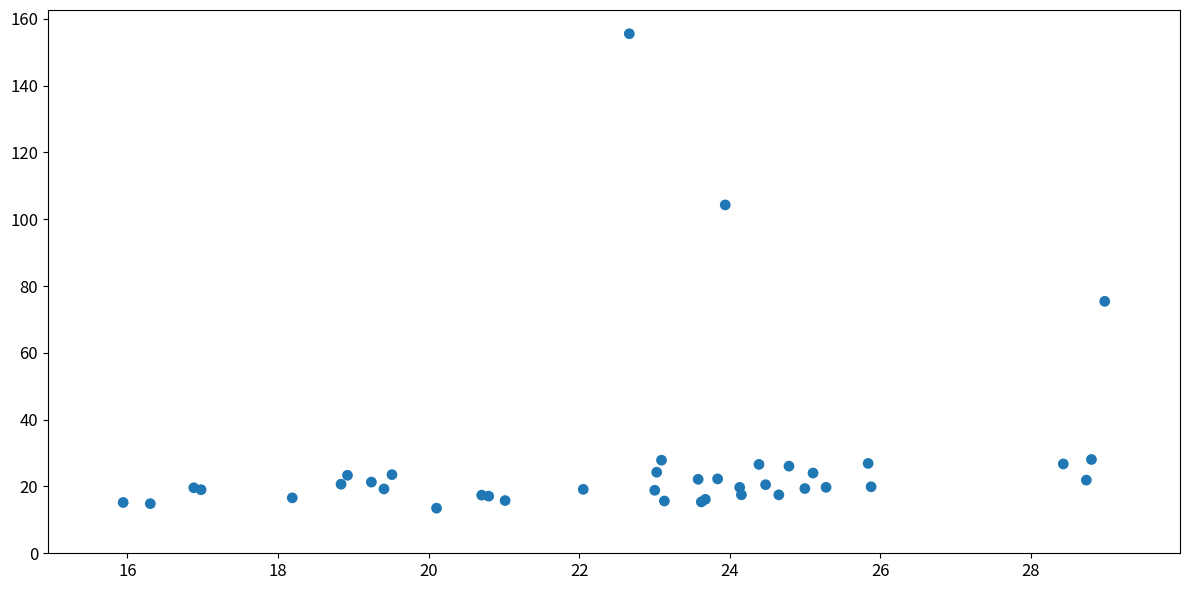

What Y value in the scatter plot is closest to 84?

75.4